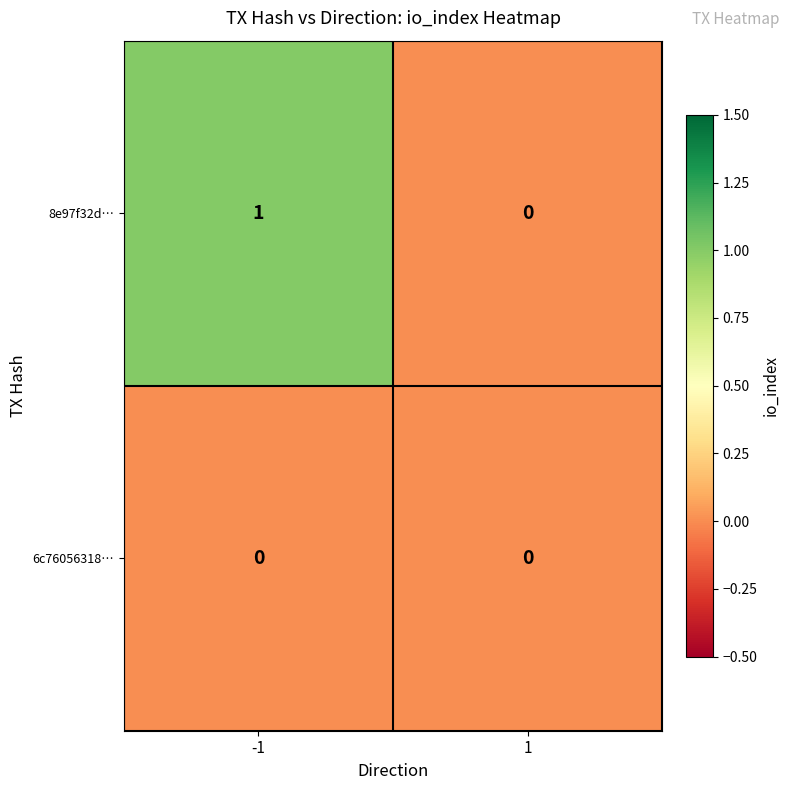

Is the value of 6c76056318… at -1 greater than the value of 8e97f32d… at -1?

No